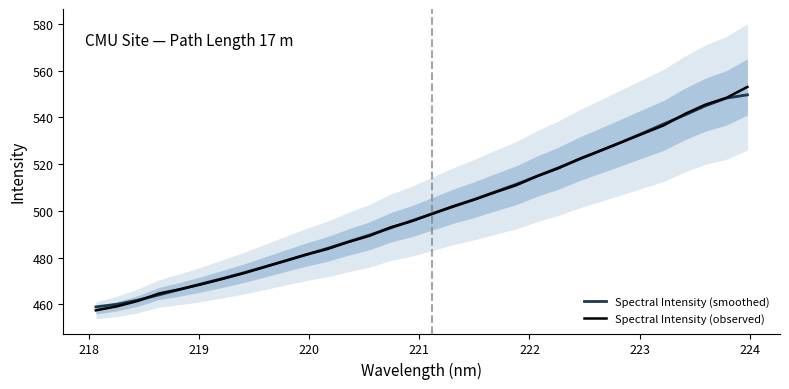

List the series in order of their peak value, lowest first.

Spectral Intensity (smoothed), Spectral Intensity (observed)